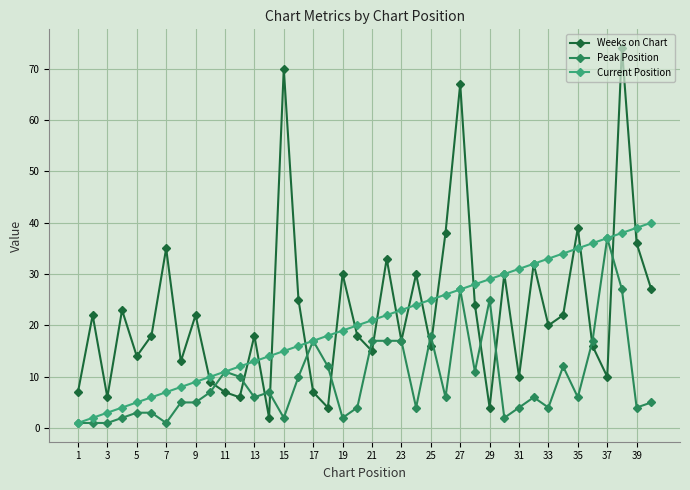

What is the maximum value for Weeks on Chart?

74